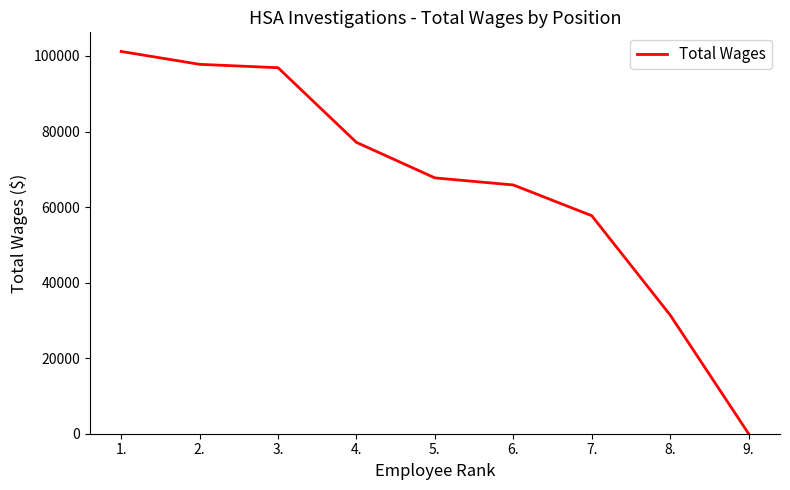

Reading left to right, what are all the values shown in this chart?

1.=101199	2.=97790	3.=96894	4.=77124	5.=67725	6.=65855	7.=57715	8.=31413	9.=0